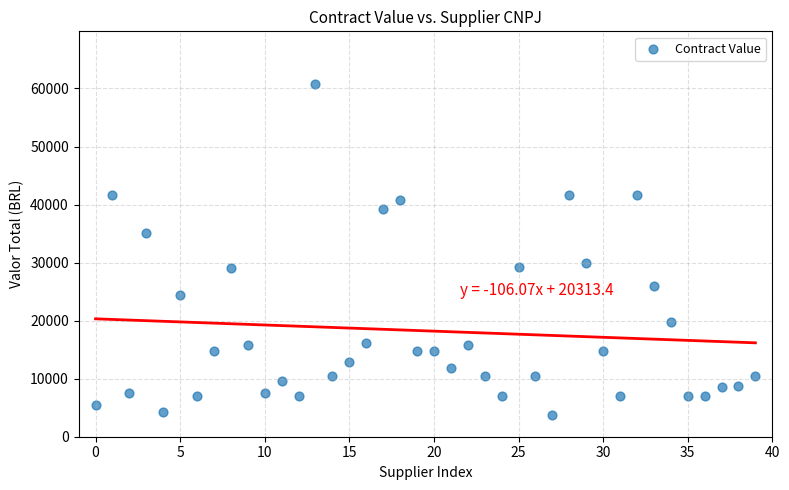

What is the range of Y values (max minus min)?

56982.4